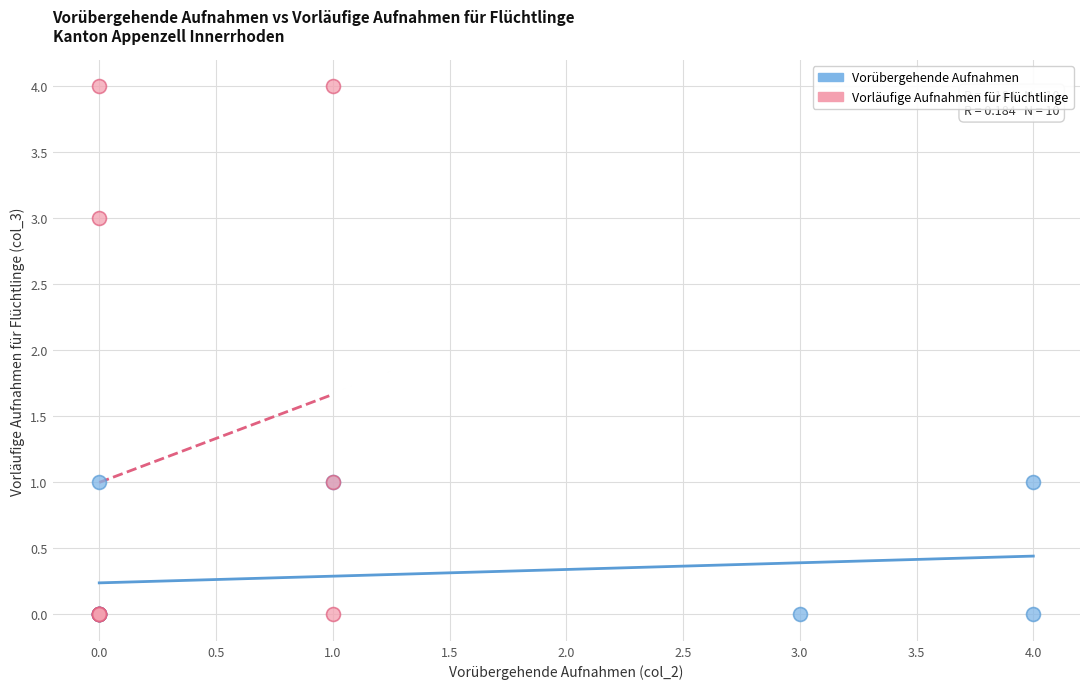

Which series has the widest spread of Y values?

Vorläufige Aufnahmen für Flüchtlinge